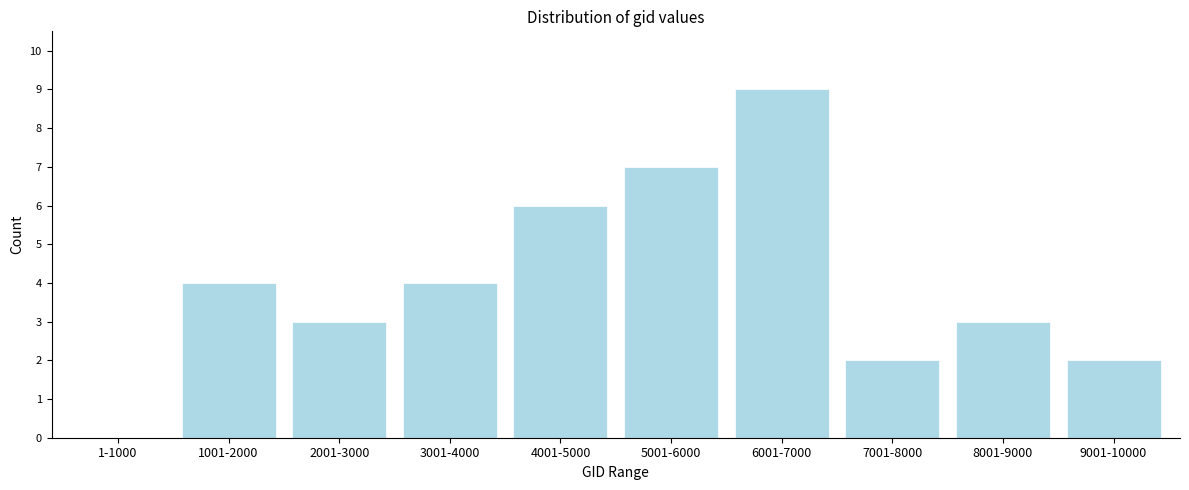

Reading left to right, transcribe all the data shown in this chart.

1-1000=0	1001-2000=4	2001-3000=3	3001-4000=4	4001-5000=6	5001-6000=7	6001-7000=9	7001-8000=2	8001-9000=3	9001-10000=2